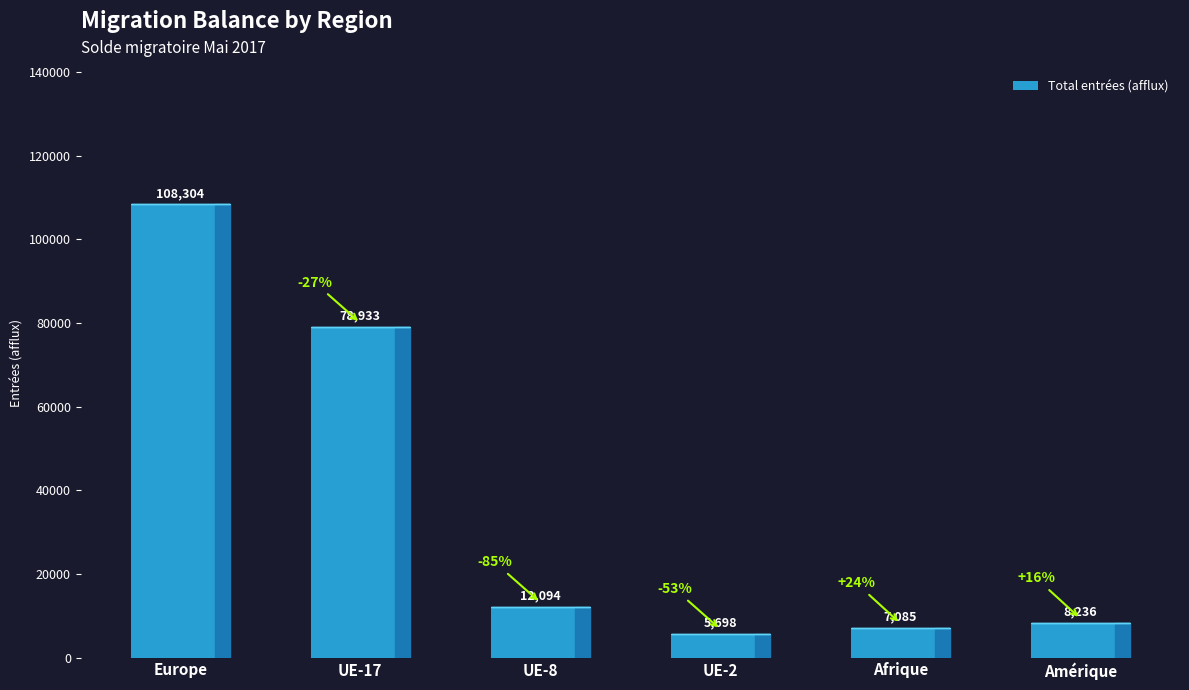

What is the minimum value shown in the chart?

5698